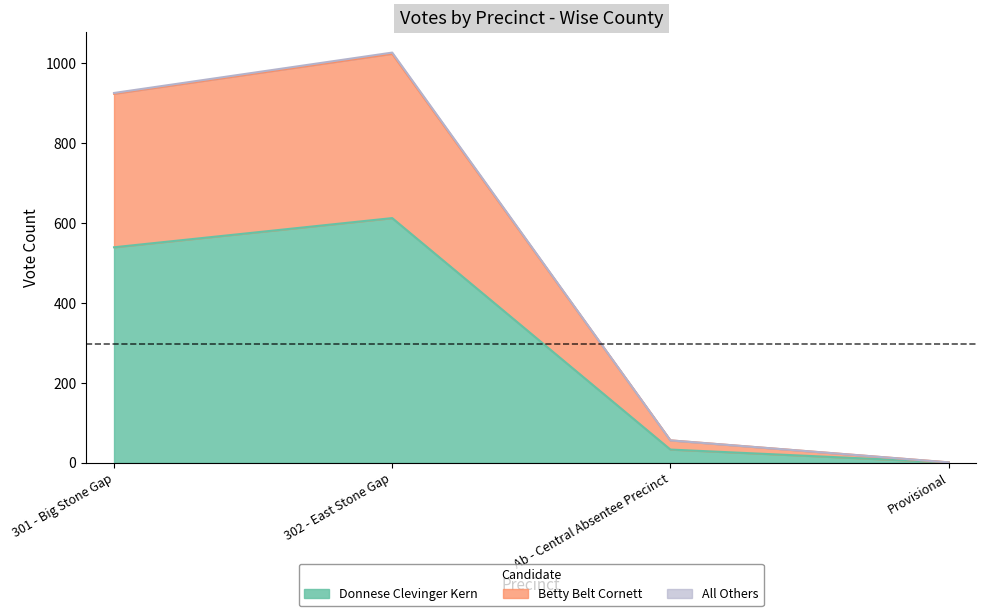

Is it true that Donnese Clevinger Kern equals 260 at 302 - East Stone Gap?

False